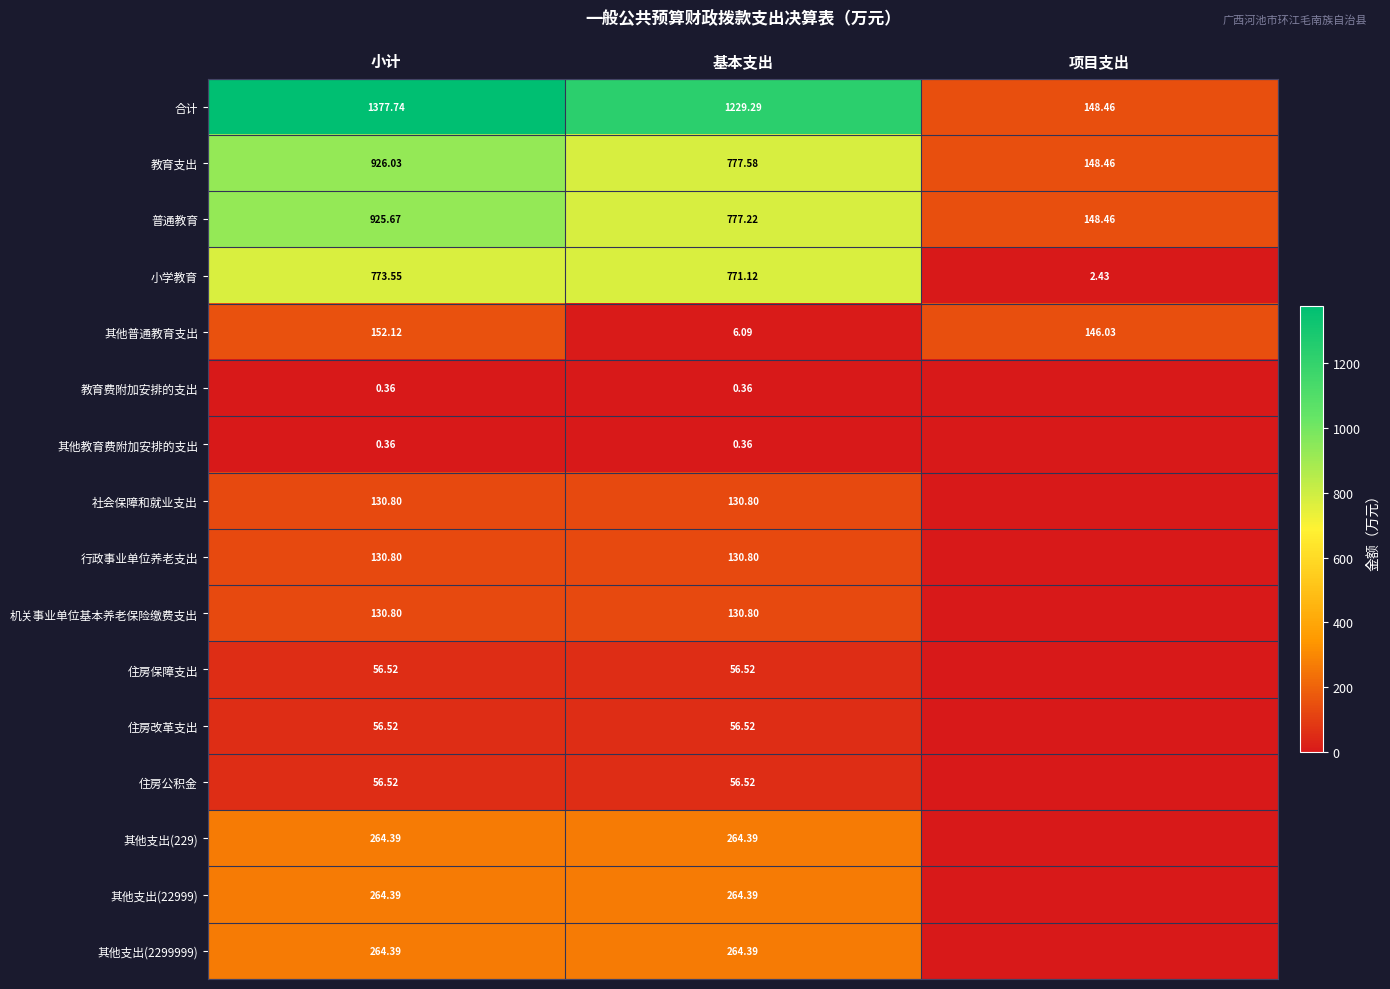

How many values in the 普通教育 series exceed 777?

2